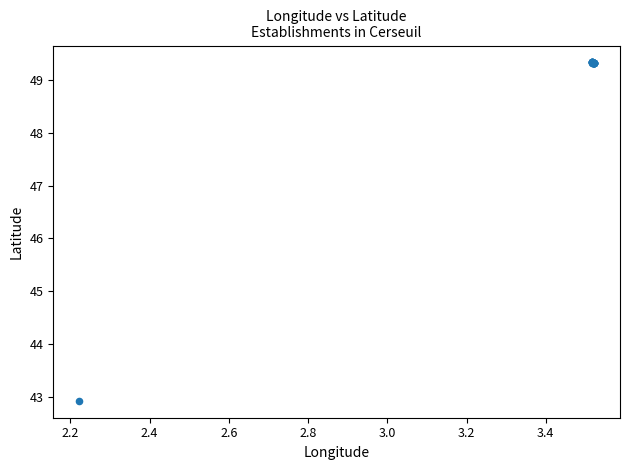

What Y value in the scatter plot is closest to 46?

42.9